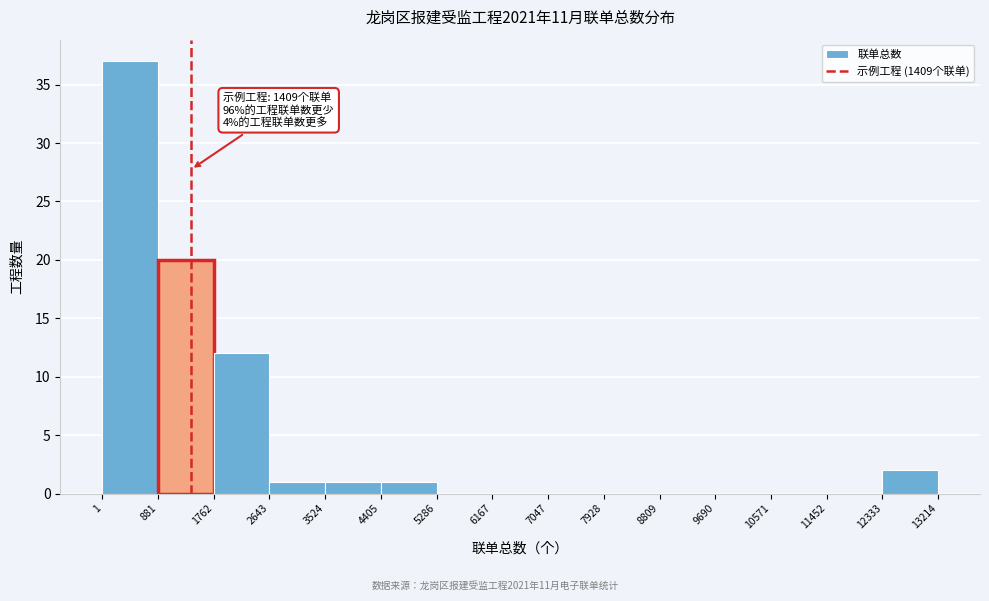

Which range on the x-axis has the tallest bar?

1 to 881